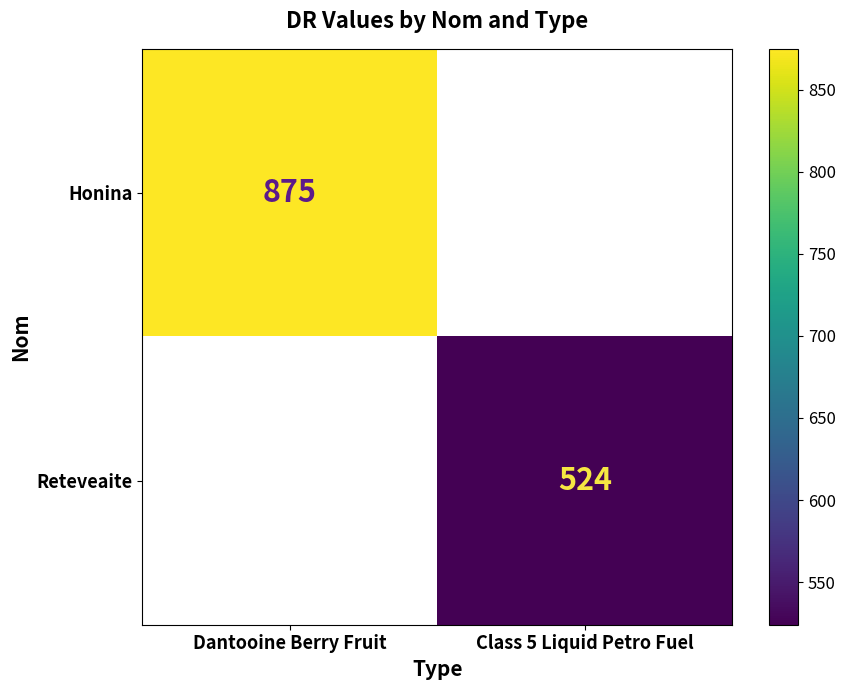

The value of Honina at Dantooine Berry Fruit is 399. True or false?

False